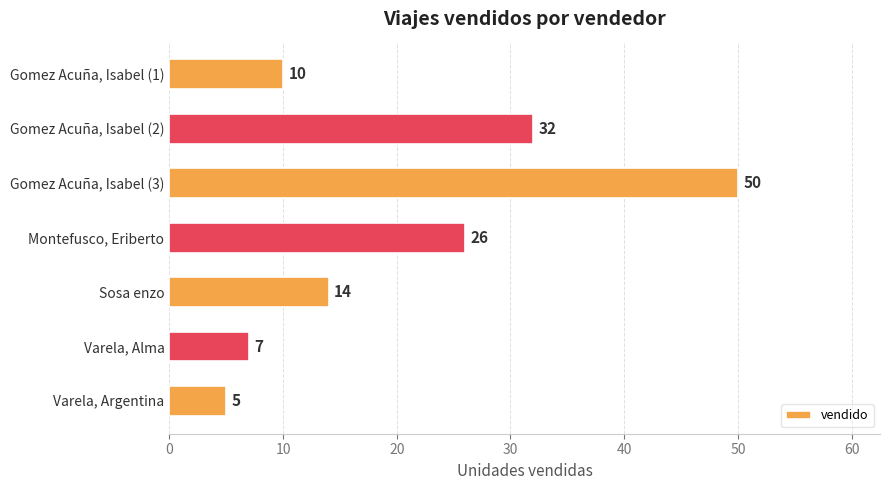

What is the change in value from Gomez Acuña, Isabel (3) to Varela, Argentina?

-45